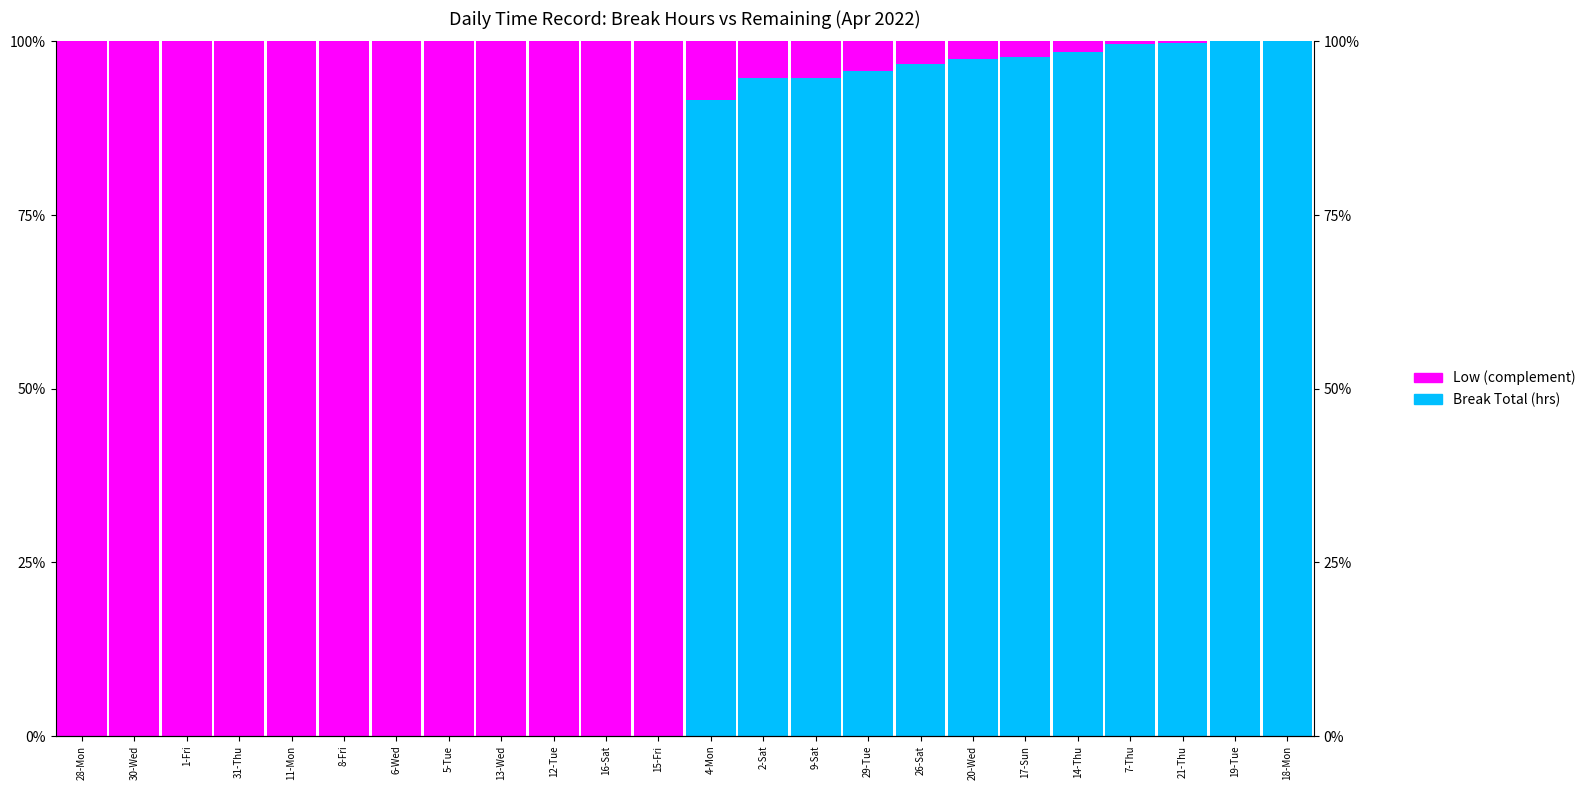

The value of Low (complement) at 14-Thu is 1.5. True or false?

True